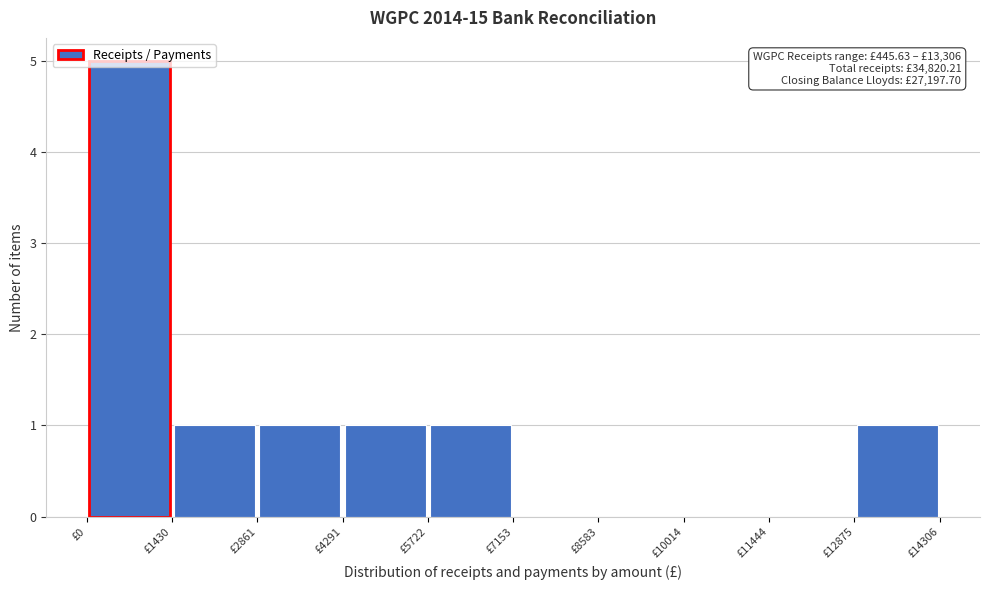

Over which range of the x-axis is the bar tallest?

0 to 1400